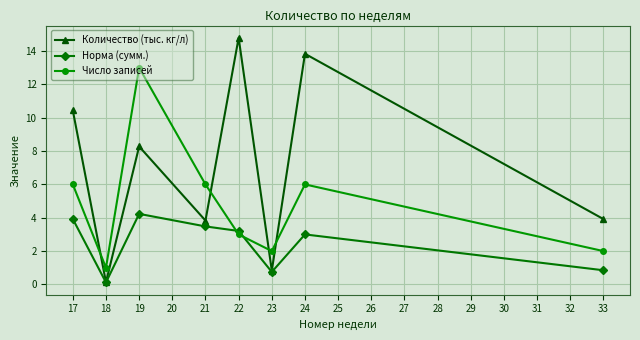

Which category has the highest value in the Норма (сумм.) series?

19